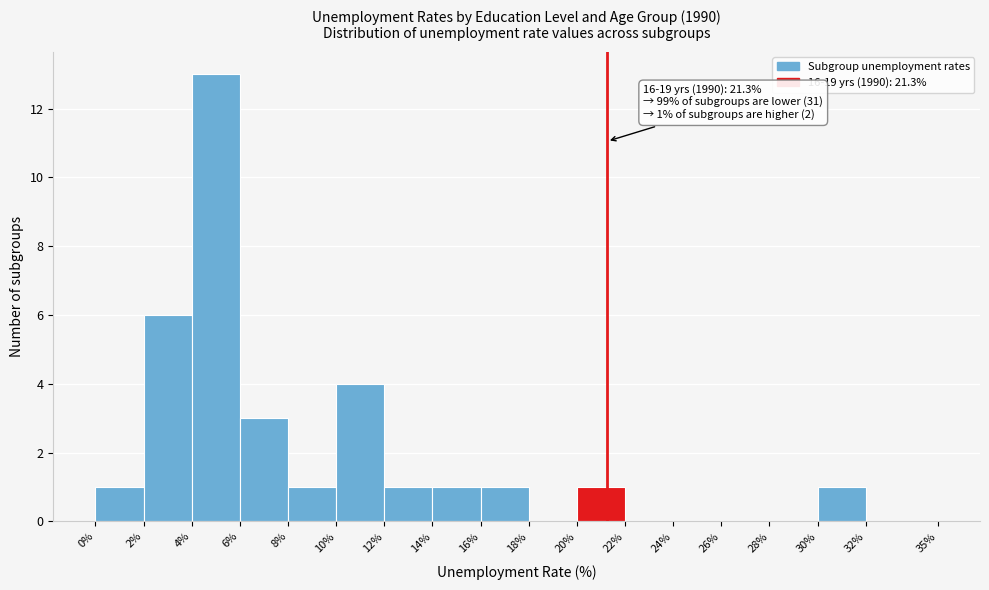

Which range on the x-axis has the tallest bar?

4% to 6%